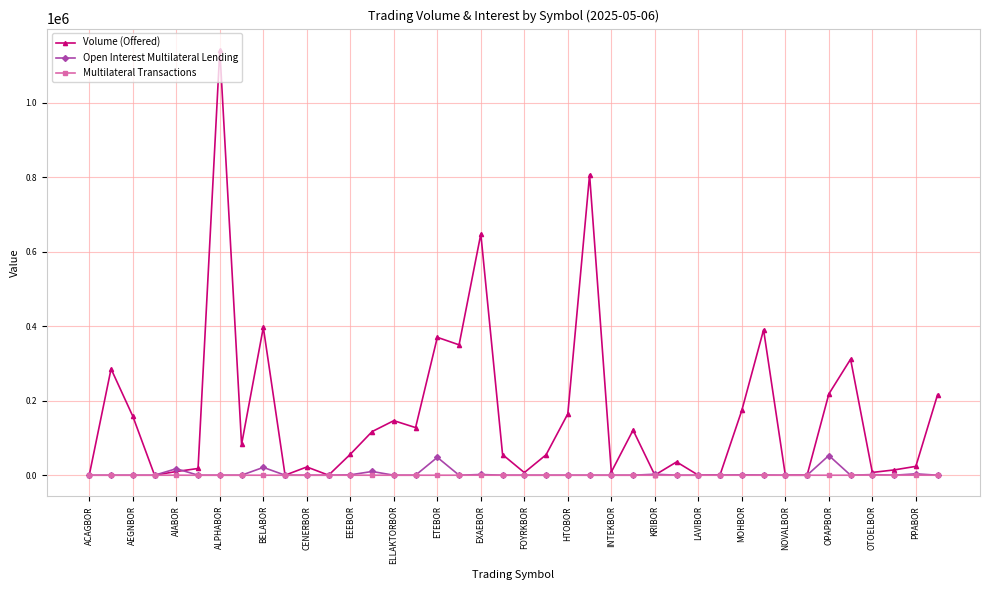

Which series has the widest spread of values?

Volume (Offered)